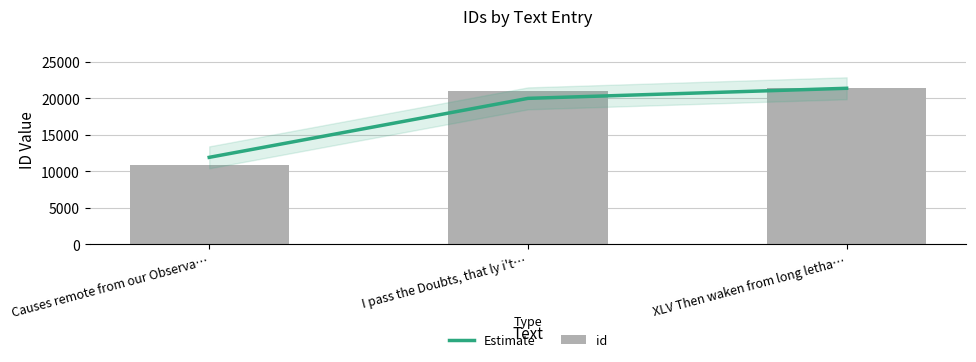

What is the spread (max minus min) of values at Causes remote from our Observa…?

1093.2